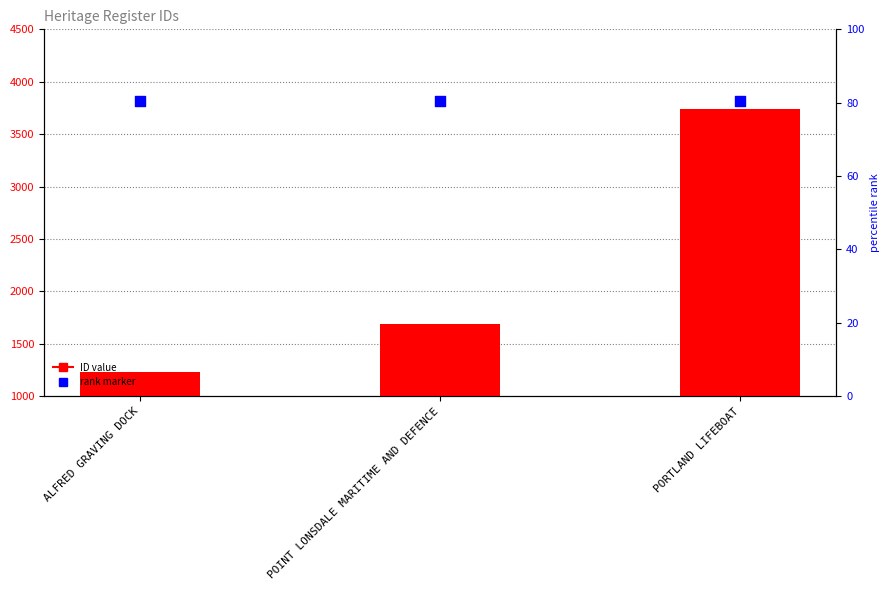

Which series has the largest Y range (max minus min)?

ID value